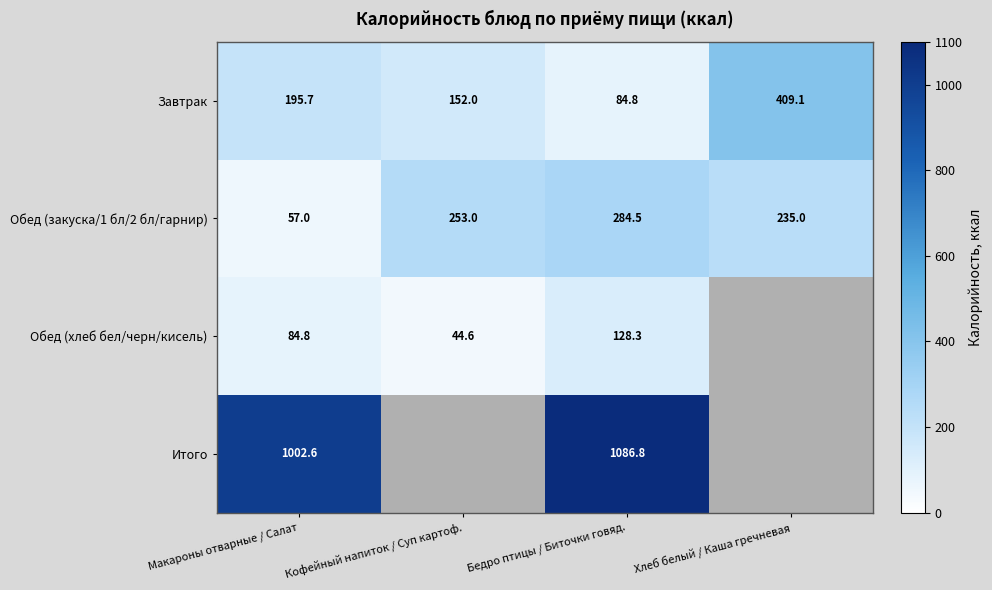

Is the value of Обед (закуска/1 бл/2 бл/гарнир) at Кофейный напиток / Суп картоф. greater than the value of Завтрак at Кофейный напиток / Суп картоф.?

Yes